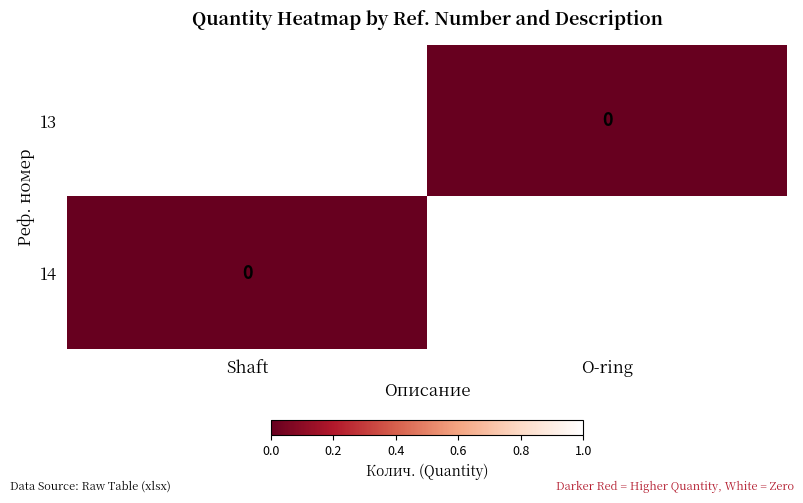

Reading left to right, extract all data points from this chart.

13: Shaft=1	O-ring=0
14: Shaft=0	O-ring=1